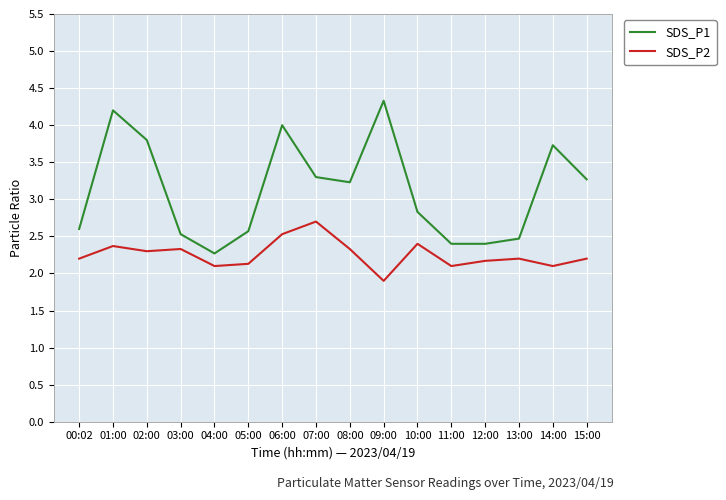

Where is the first local minimum for SDS_P1?

04:00